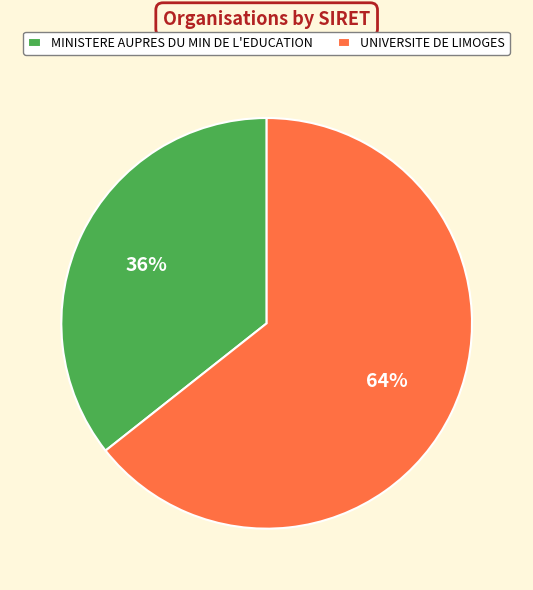

Which category has the smallest portion of the pie?

MINISTERE AUPRES DU MIN DE L'EDUCATION